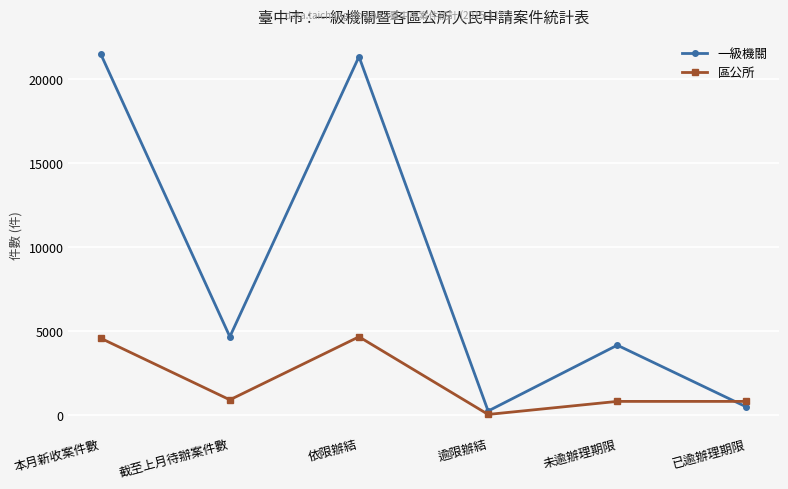

What is the highest value of the 區公所 series?

4634